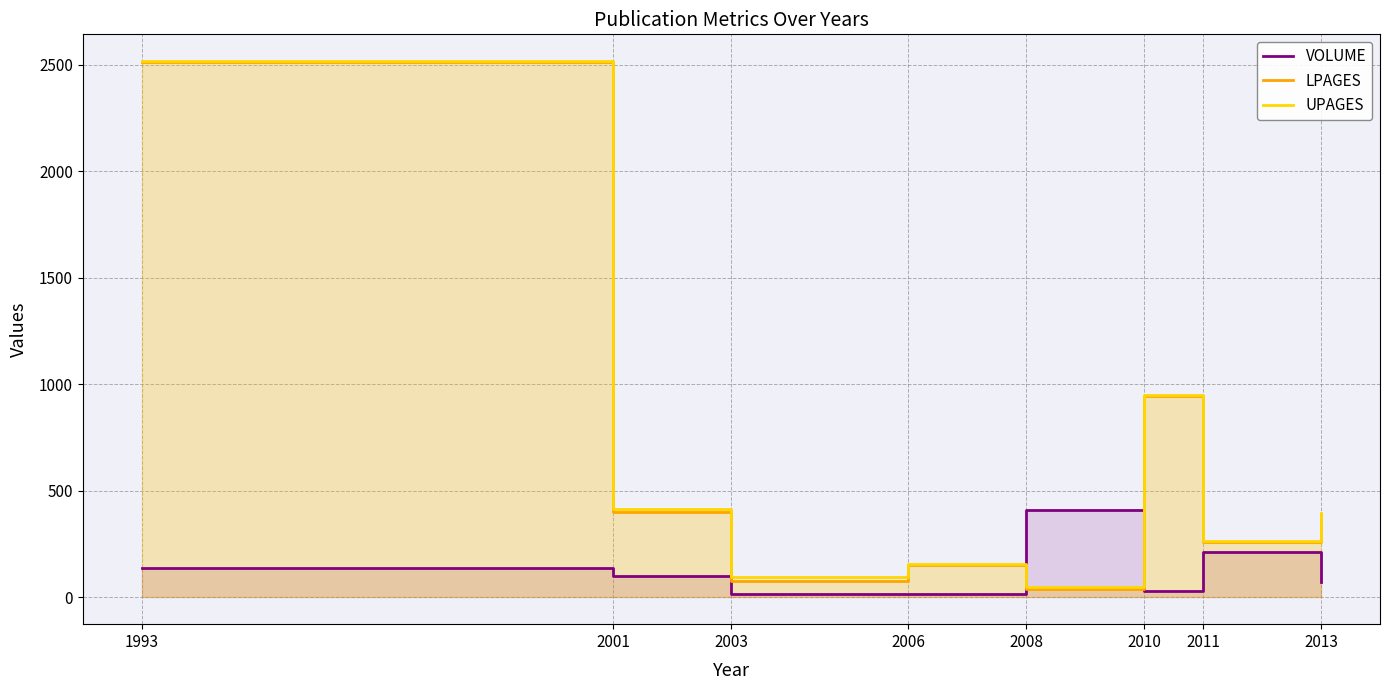

Reading left to right, list all the values displayed in this chart.

VOLUME: 1993=139.0	2001=100.5	2003=18.0	2006=16.0	2008=412.0	2010=29.0	2011=214.0	2013=74.0
LPAGES: 1993=2511.0	2001=402.0	2003=75.0	2006=151.0	2008=39.0	2010=945.0	2011=259.5	2013=392.0
UPAGES: 1993=2516.0	2001=416.0	2003=95.0	2006=155.0	2008=49.0	2010=950.0	2011=265.0	2013=396.5